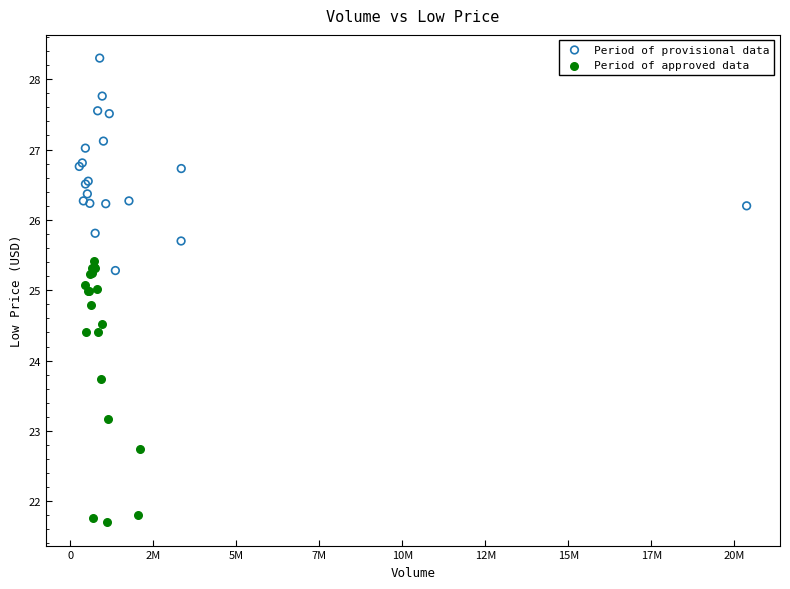

Which series has the largest Y range (max minus min)?

Period of approved data